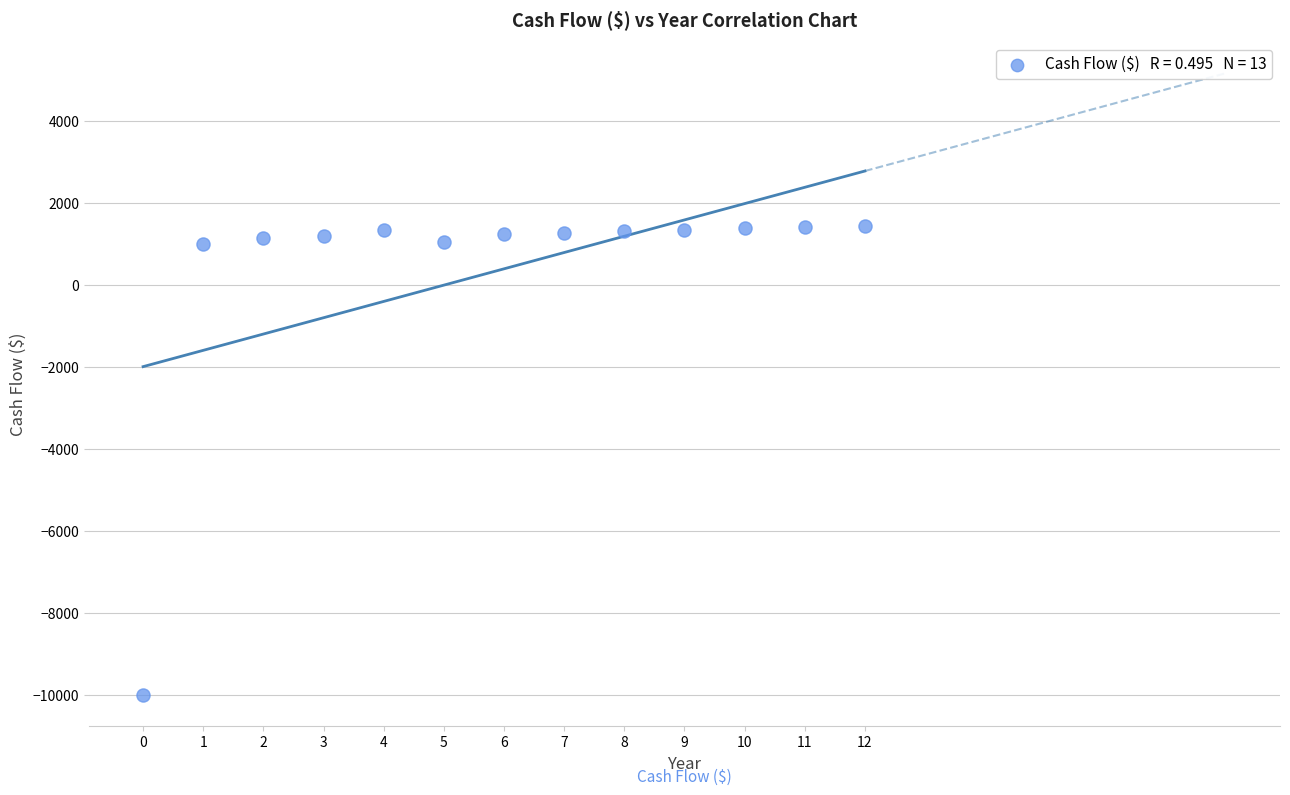

How many points are shown in the scatter plot?

13